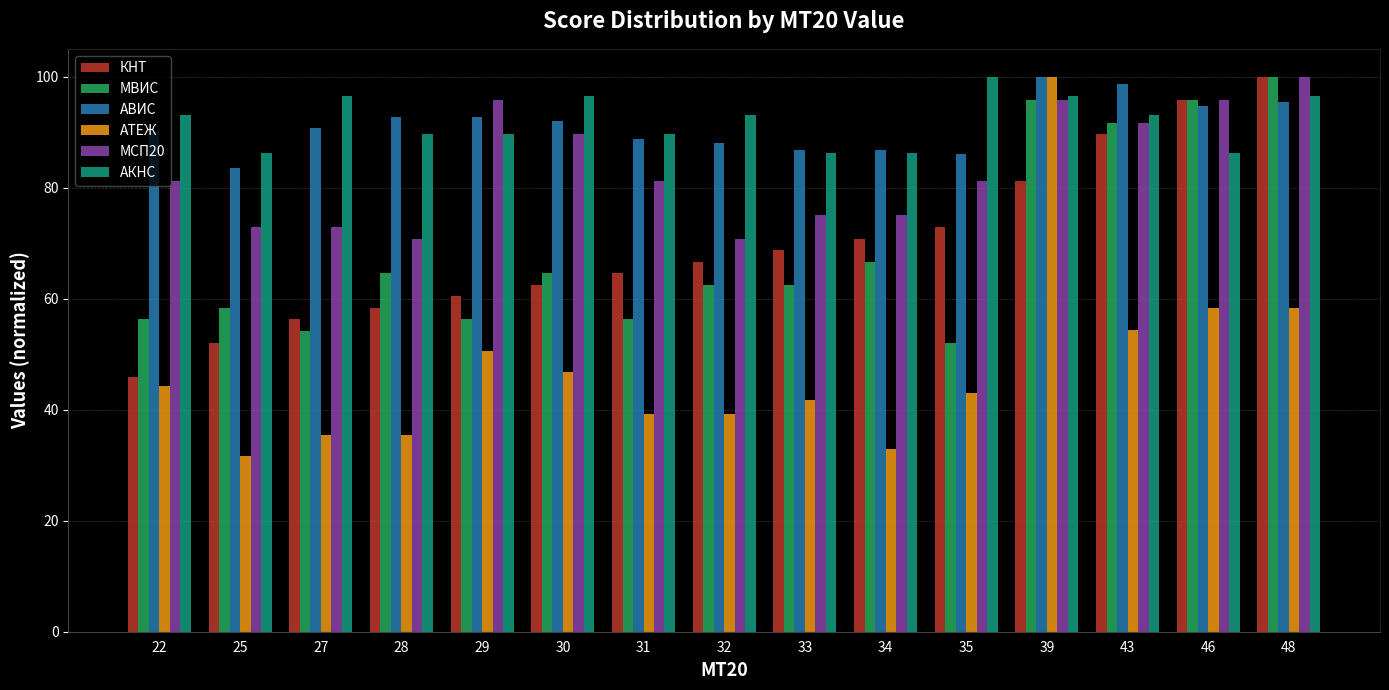

Which series has the widest spread of values?

АТЕЖ